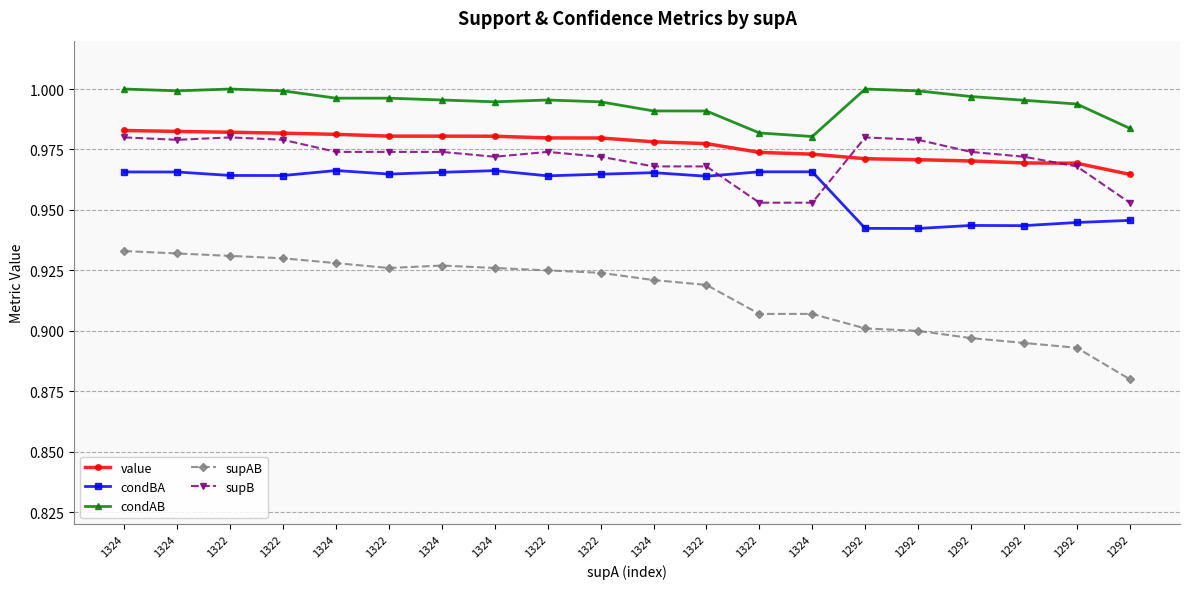

Is the value of condBA at 1292 greater than the value of condAB at 1322?

No